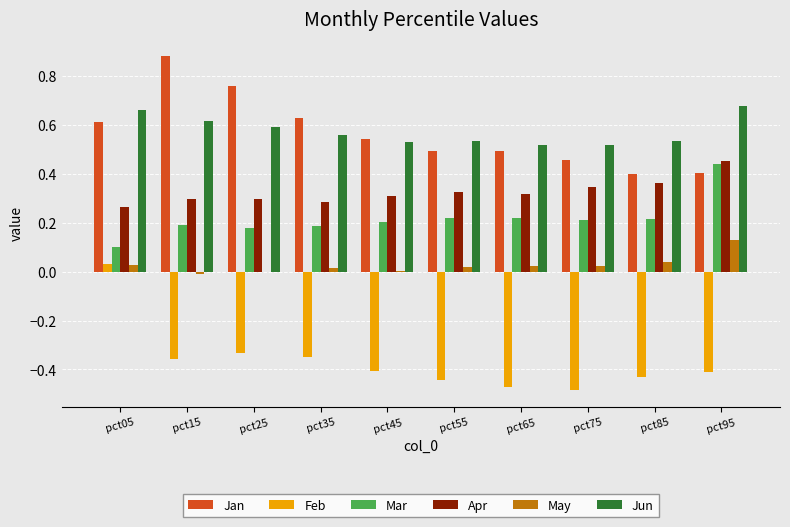

What is the sum of all Mar values?

2.2